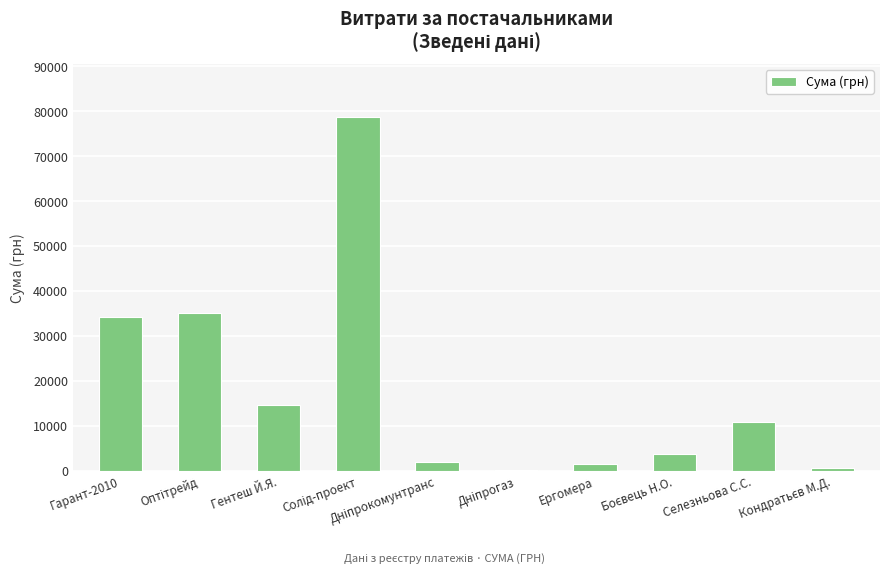

How many data points does each series have?

10